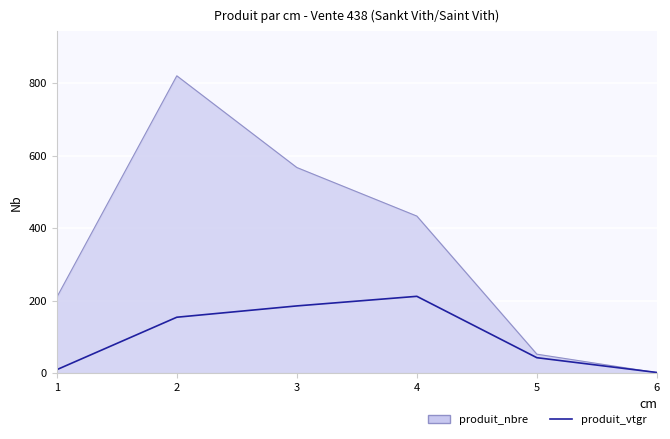

What is the greatest value displayed?

820.0